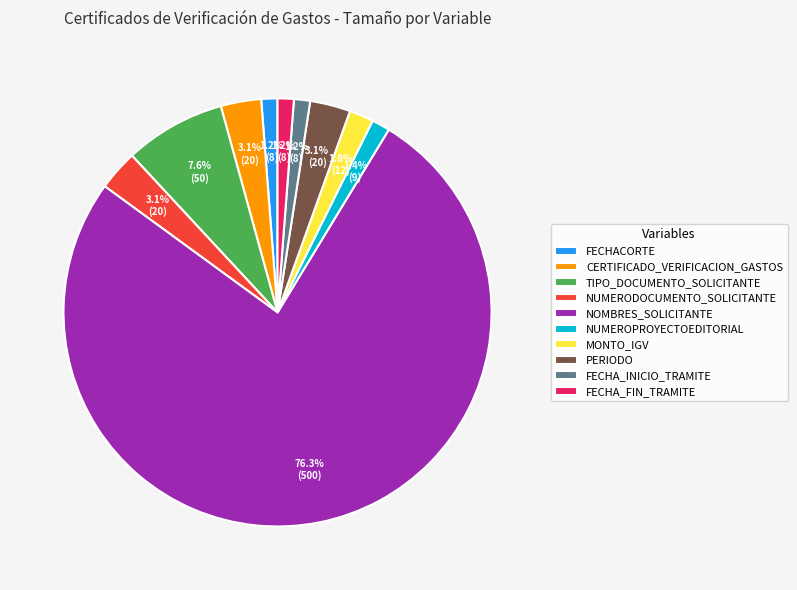

Which category has the biggest portion of the pie?

NOMBRES_SOLICITANTE